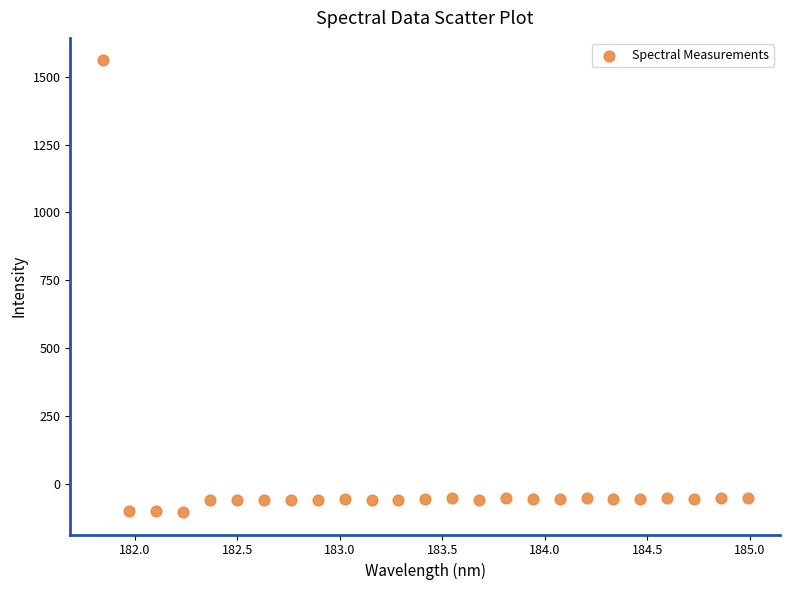

What is the range of X values (max minus min)?

3.1